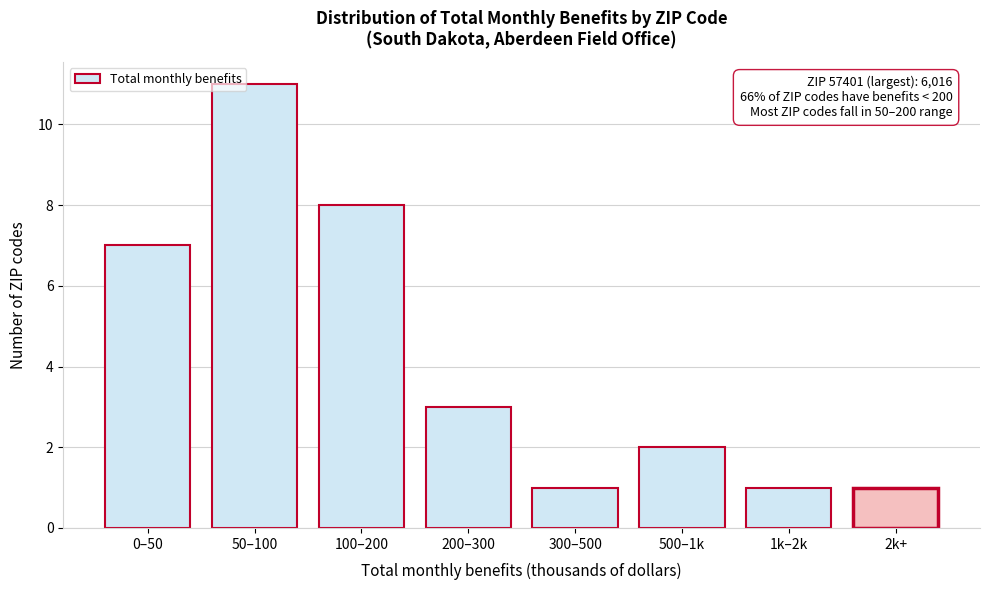

Reading right to left, what are all the values shown in this chart?

1	1	2	1	3	8	11	7